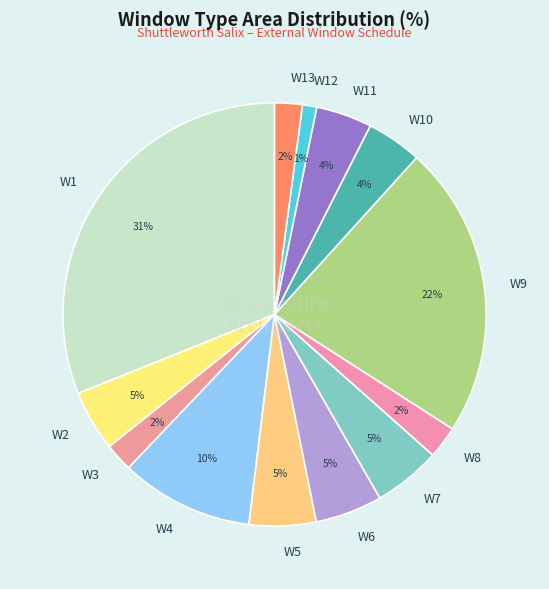

To the nearest percent, what is the difference between the W10 and W7 slice percentages?

1%